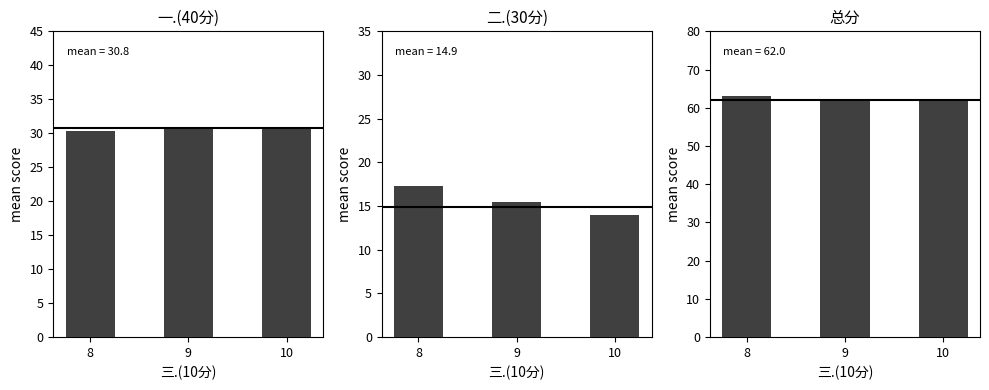

Where does the 总分 series first go above 62?

8